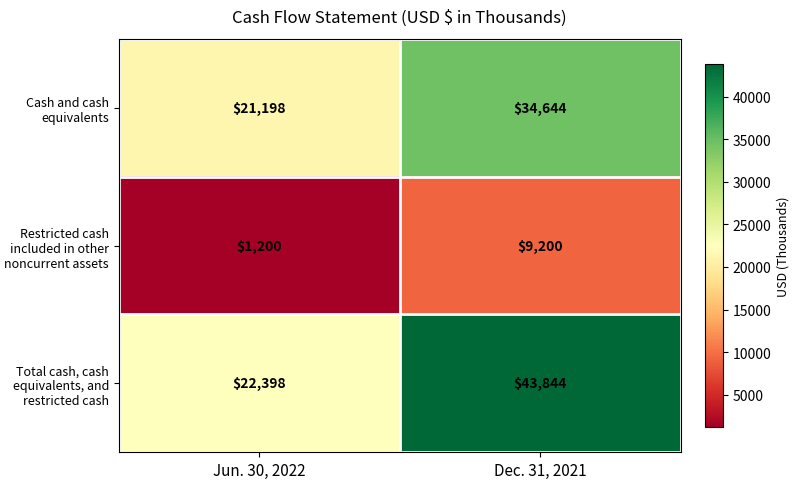

At which category is the sum across all series the highest?

Dec. 31, 2021